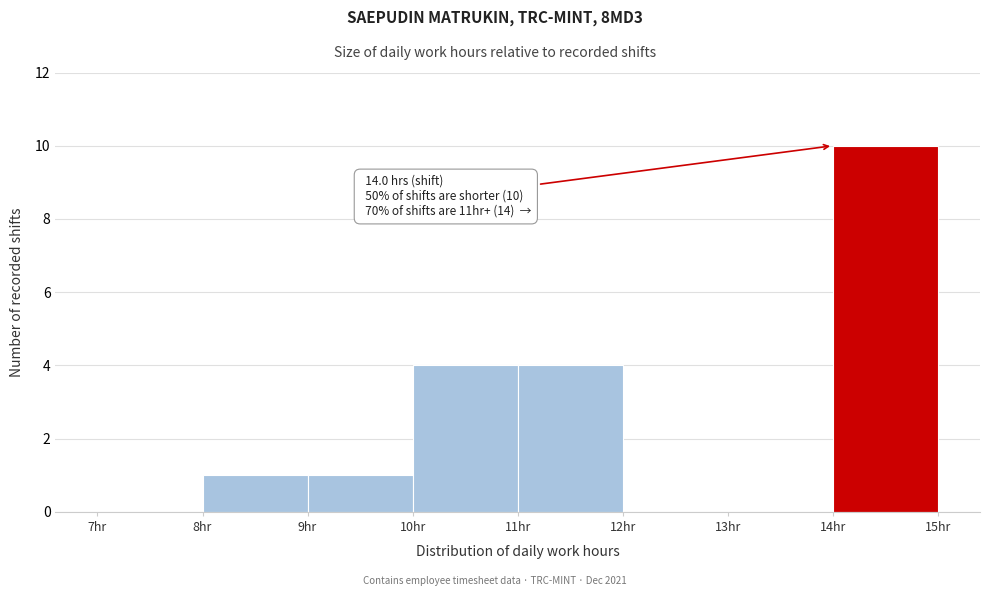

Over which range of the x-axis is the bar tallest?

14 to 15